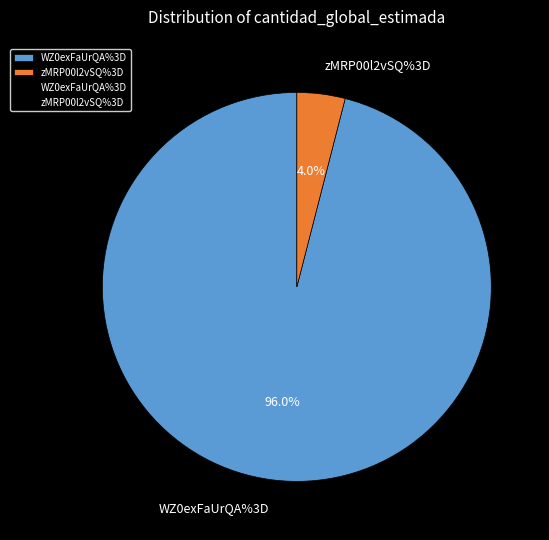

Rank the categories by value from lowest to highest.

zMRP00l2vSQ%3D, WZ0exFaUrQA%3D